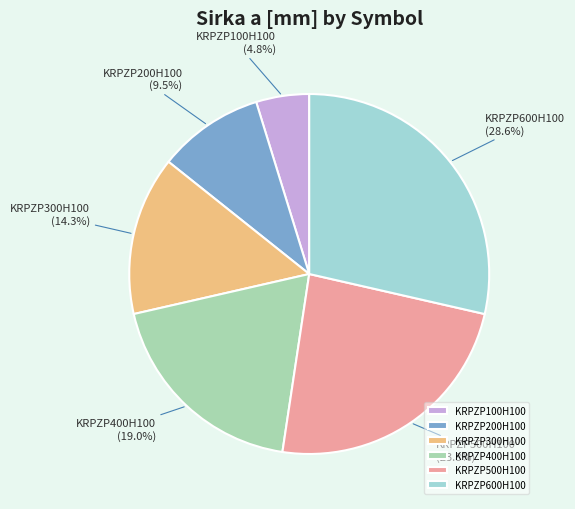

Which category has the smallest portion of the pie?

KRPZP100H100